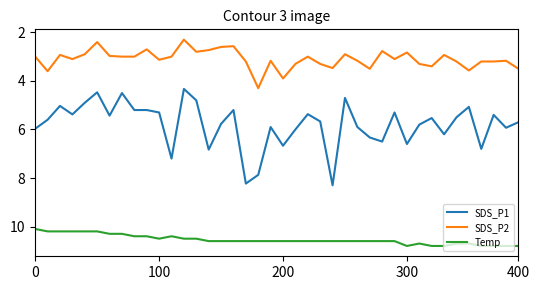

How many categories are shown in the chart?

40